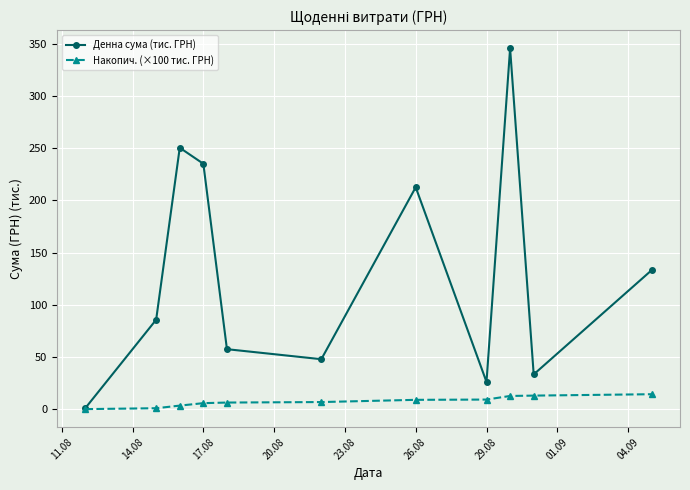

What is the sum of all Накопич. (×100 тис. ГРН) values?

81.0